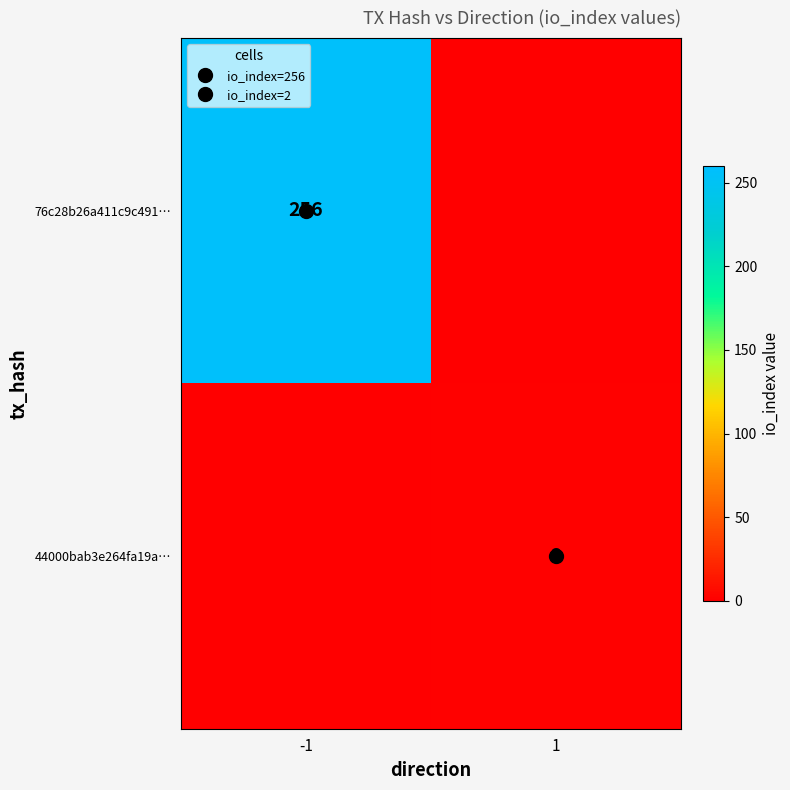

At which label does 76c28b26a411c9c491… reach its minimum?

1